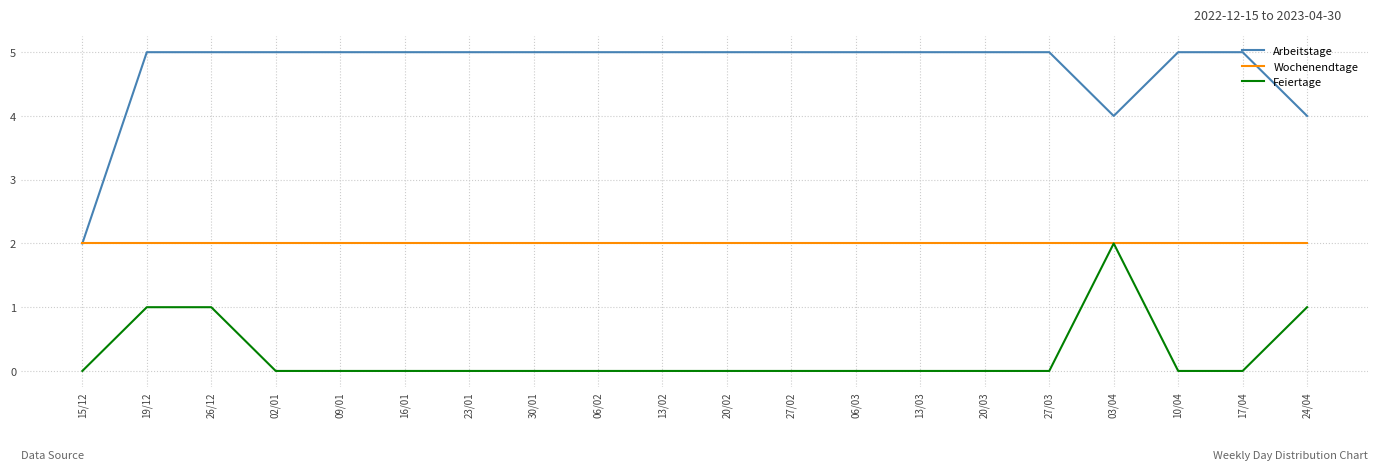

Reading left to right, extract all data points from this chart.

Arbeitstage: 2	5	5	5	5	5	5	5	5	5	5	5	5	5	5	5	4	5	5	4
Wochenendtage: 2	2	2	2	2	2	2	2	2	2	2	2	2	2	2	2	2	2	2	2
Feiertage: 0	1	1	0	0	0	0	0	0	0	0	0	0	0	0	0	2	0	0	1